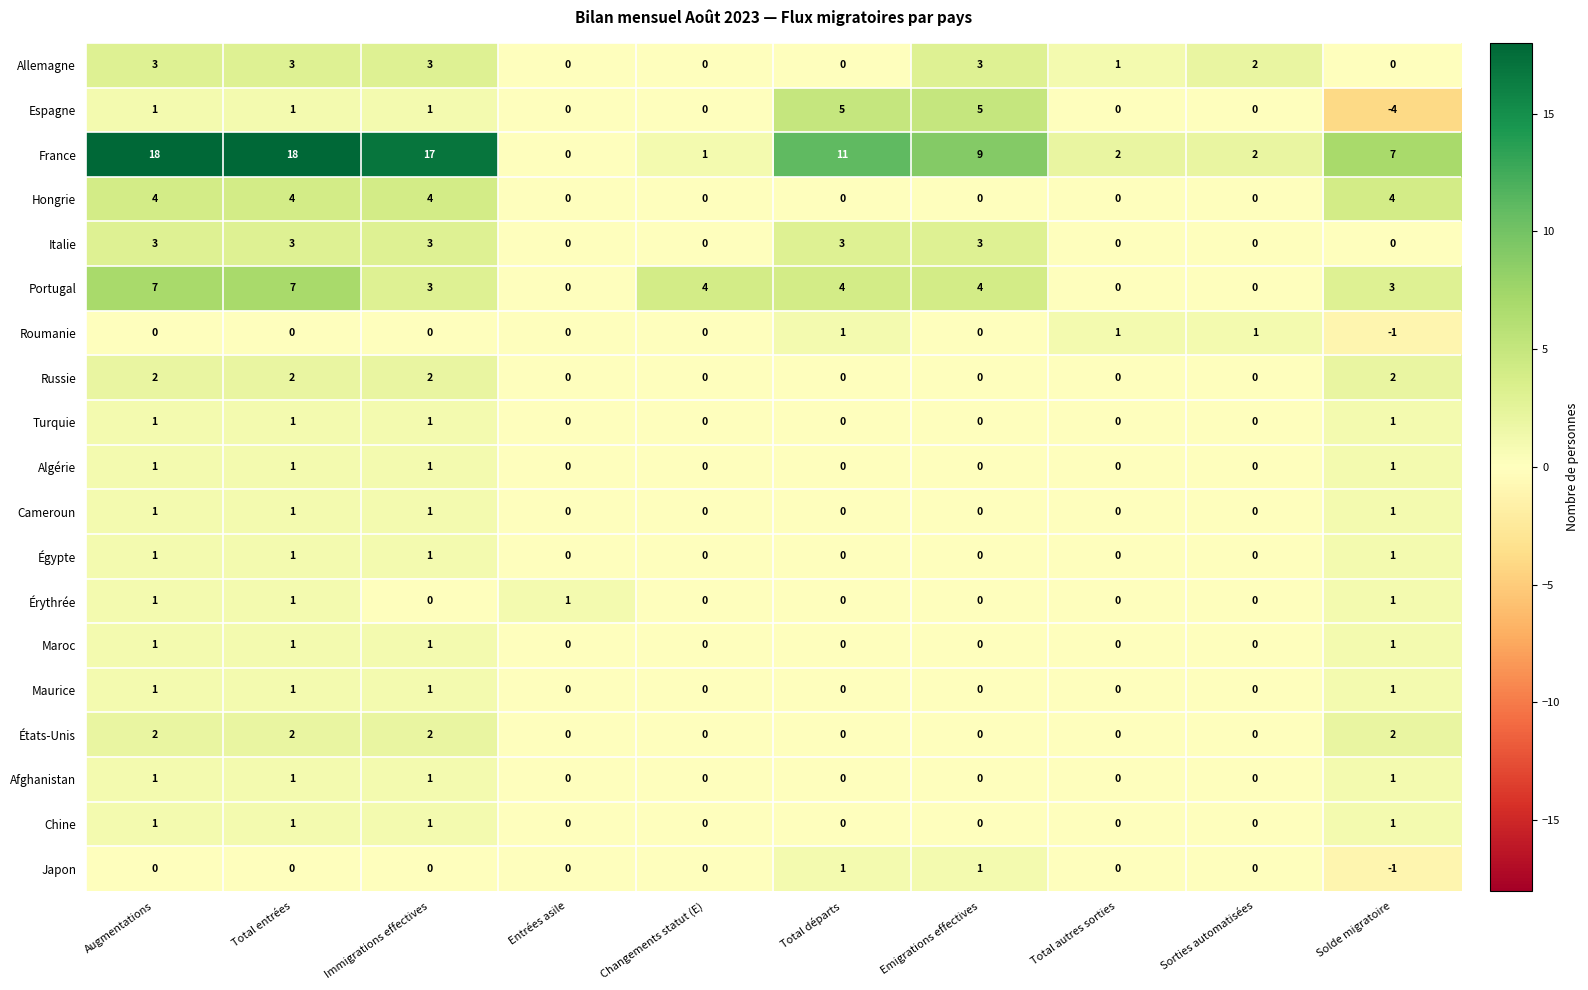

Is it true that Allemagne equals 0 at Changements statut (E)?

True